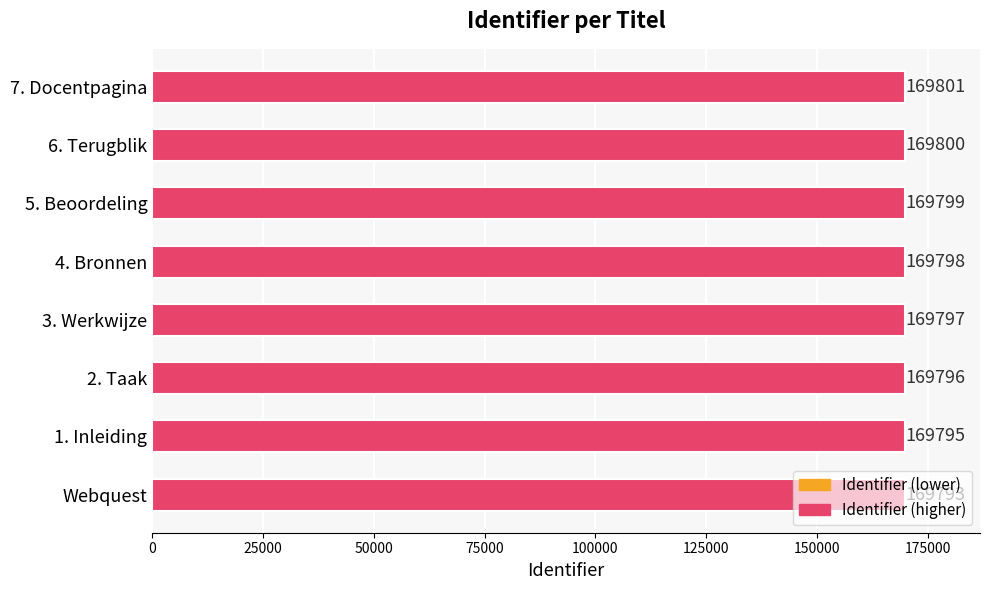

What is the average value?

169797